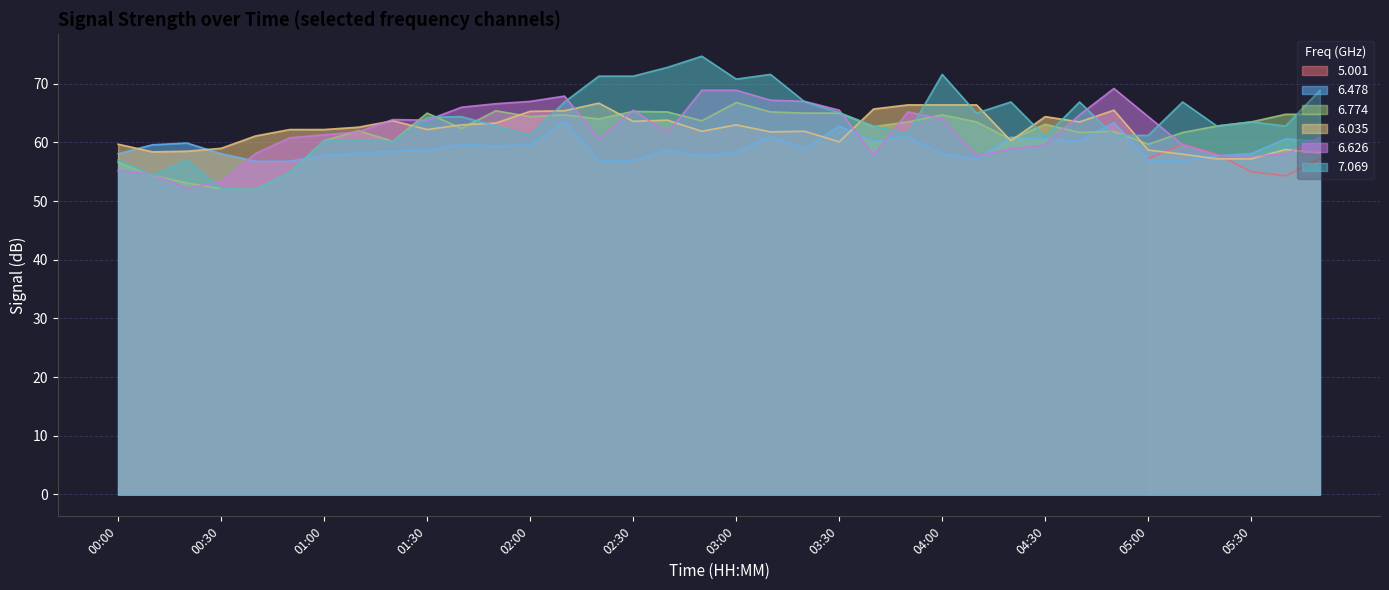

What position from the right is 03:10?

17